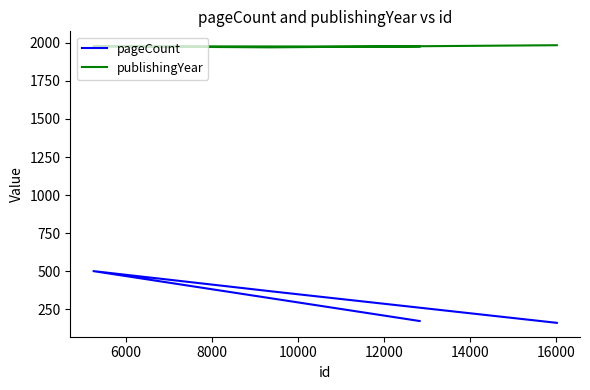

The value of publishingYear at 10000 is 3305. True or false?

False